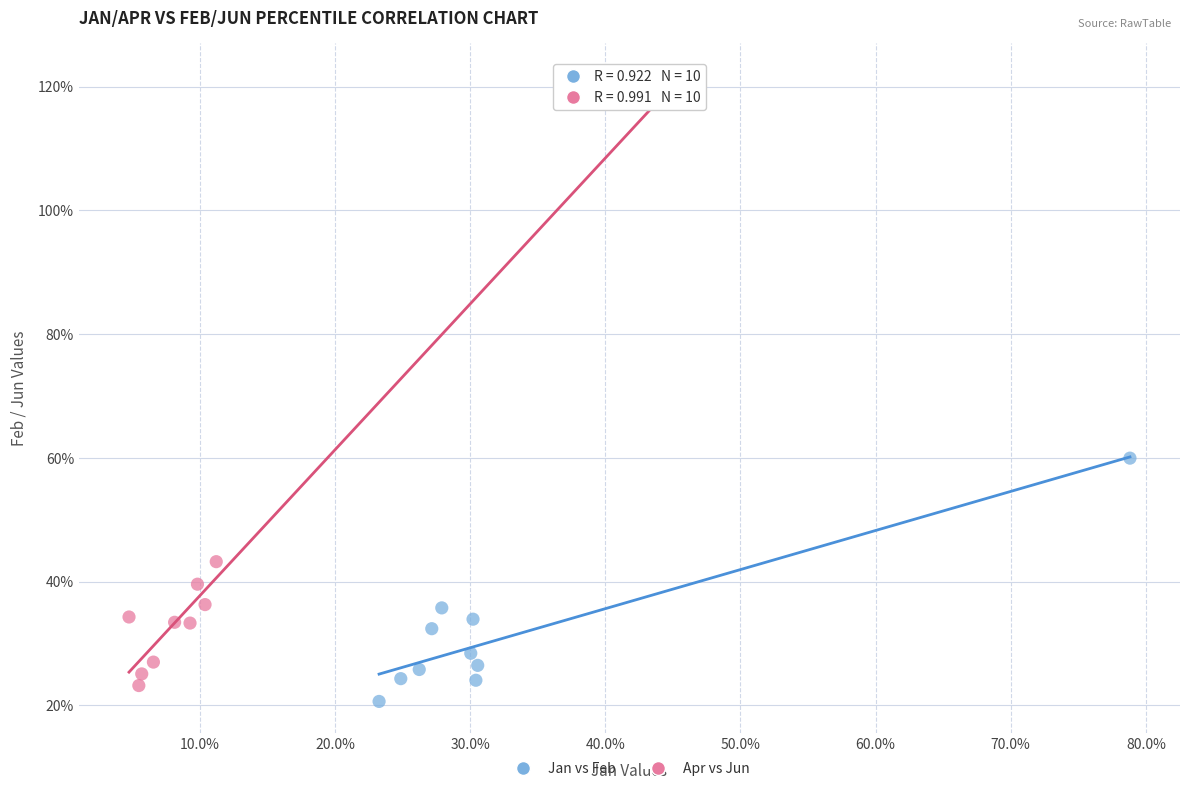

Which series reaches the maximum Y coordinate?

Apr vs Jun